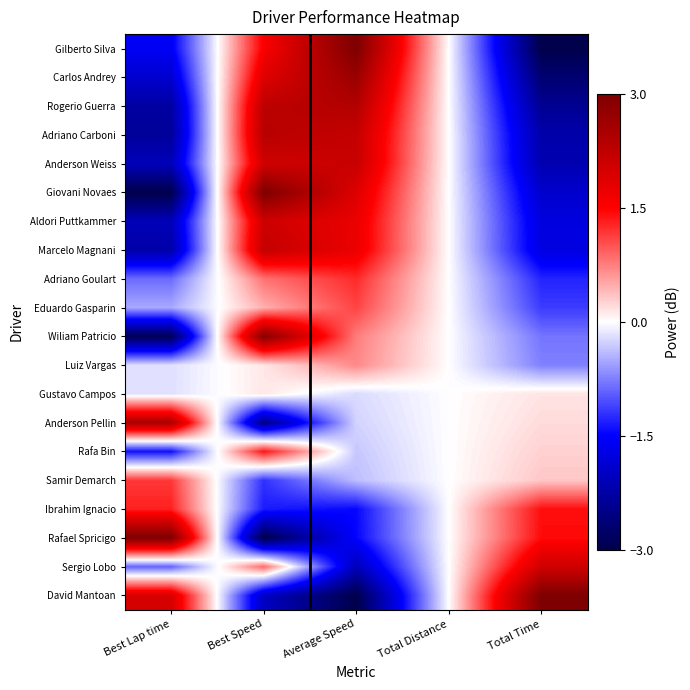

Which series has the largest total across all categories?

David Mantoan